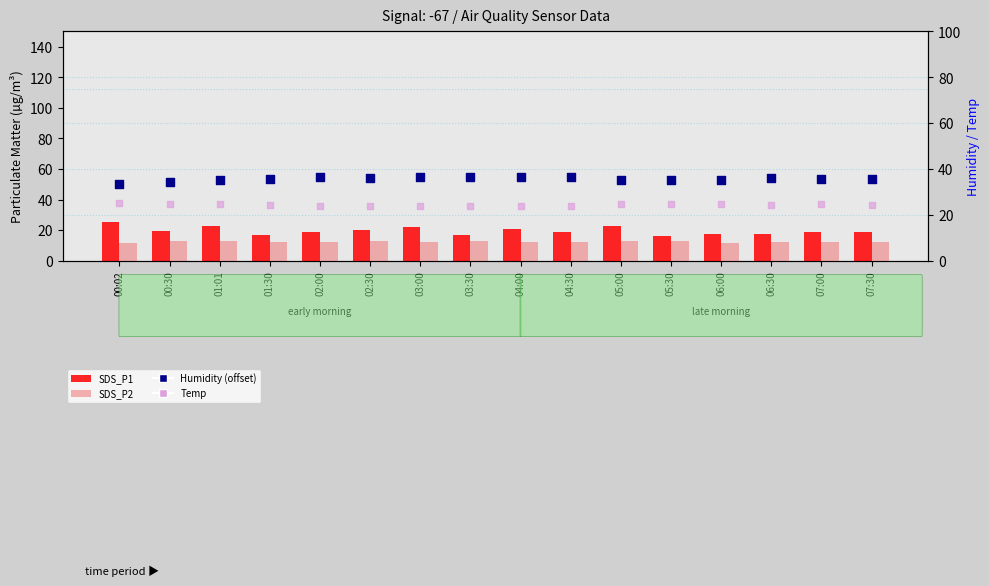

What are all the series names shown in the legend?

SDS_P1, SDS_P2, Humidity (offset), Temp